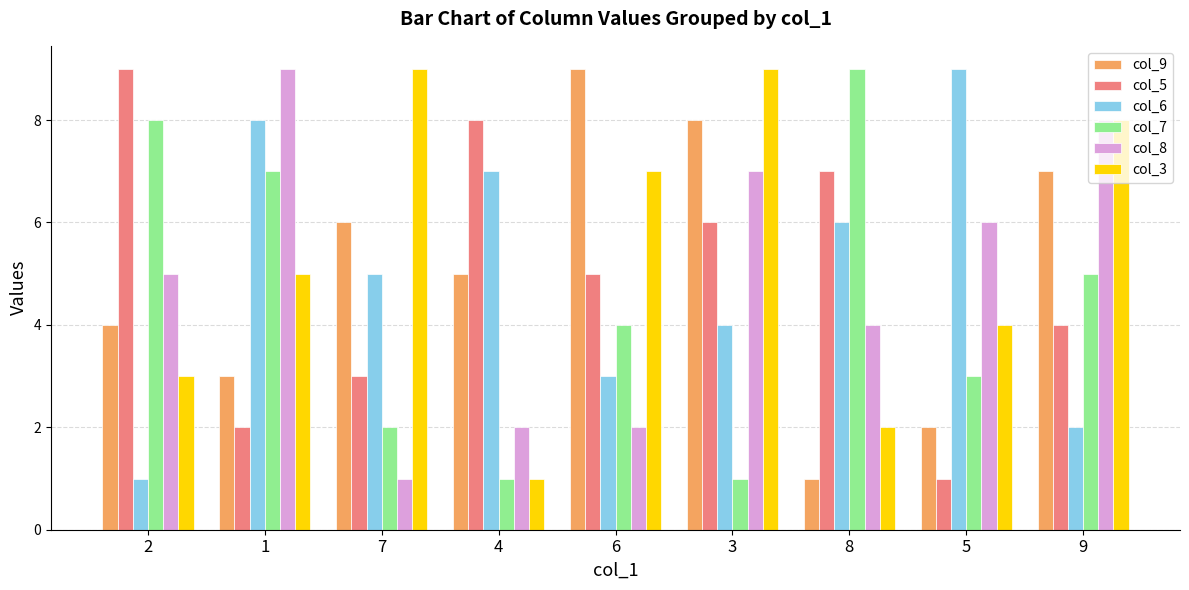

What is the total value across all series at 6?

30